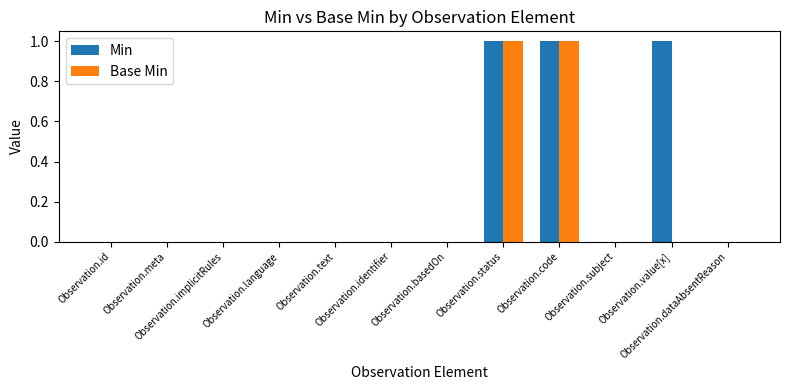

What is the sum of all Min values?

3